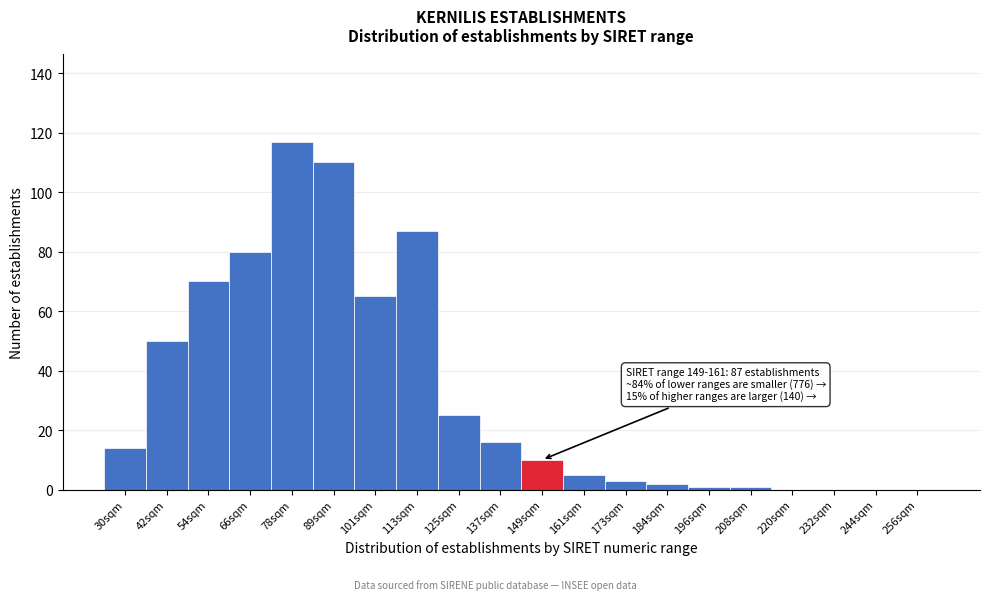

Reading left to right, extract all data points from this chart.

30sqm=14	42sqm=50	54sqm=70	66sqm=80	78sqm=117	89sqm=110	101sqm=65	113sqm=87	125sqm=25	137sqm=16	149sqm=10	161sqm=5	173sqm=3	184sqm=2	196sqm=1	208sqm=1	220sqm=0	232sqm=0	244sqm=0	256sqm=0